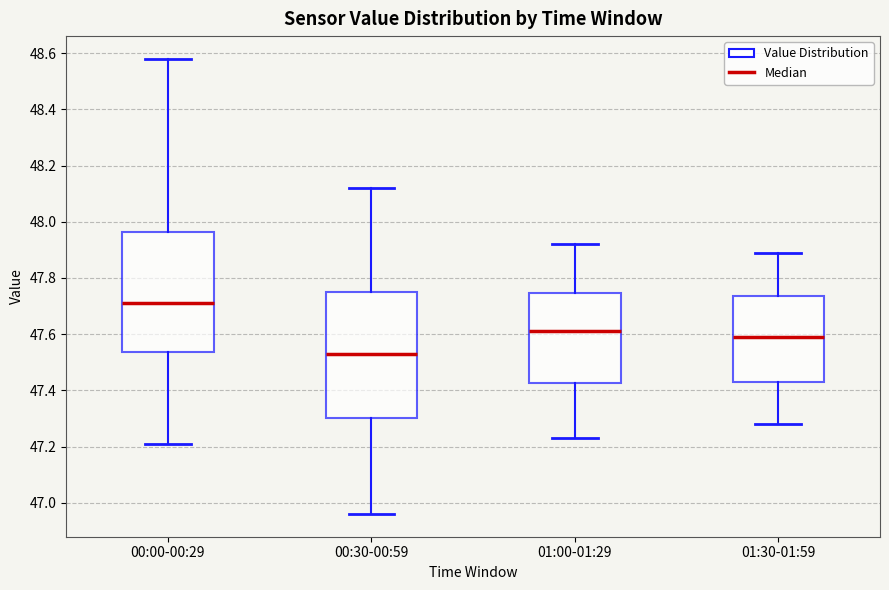

Reading left to right, transcribe this box plot: for each box, give where its median line is, the range the box spans, and where its two whiskers end, as read against the y-axis. The values are not printed on the chart, so give them approximately, as read against the axis.

00:00-00:29: median 47.72, box 47.54 to 47.96, whiskers 47.22 to 48.58
00:30-00:59: median 47.54, box 47.30 to 47.76, whiskers 46.96 to 48.12
01:00-01:29: median 47.62, box 47.42 to 47.74, whiskers 47.24 to 47.92
01:30-01:59: median 47.60, box 47.44 to 47.74, whiskers 47.28 to 47.90